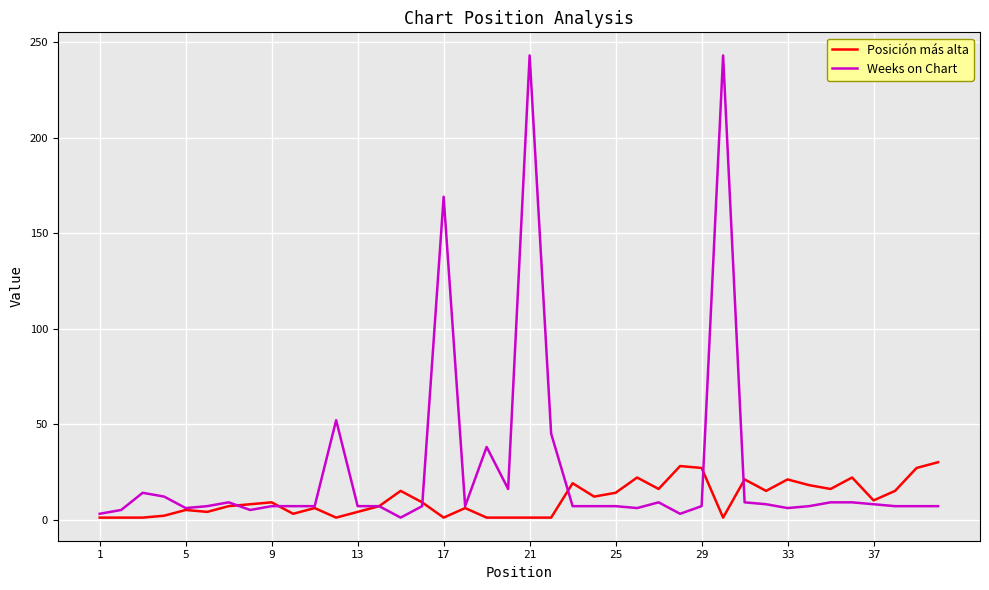

How many lines are shown in the chart?

2